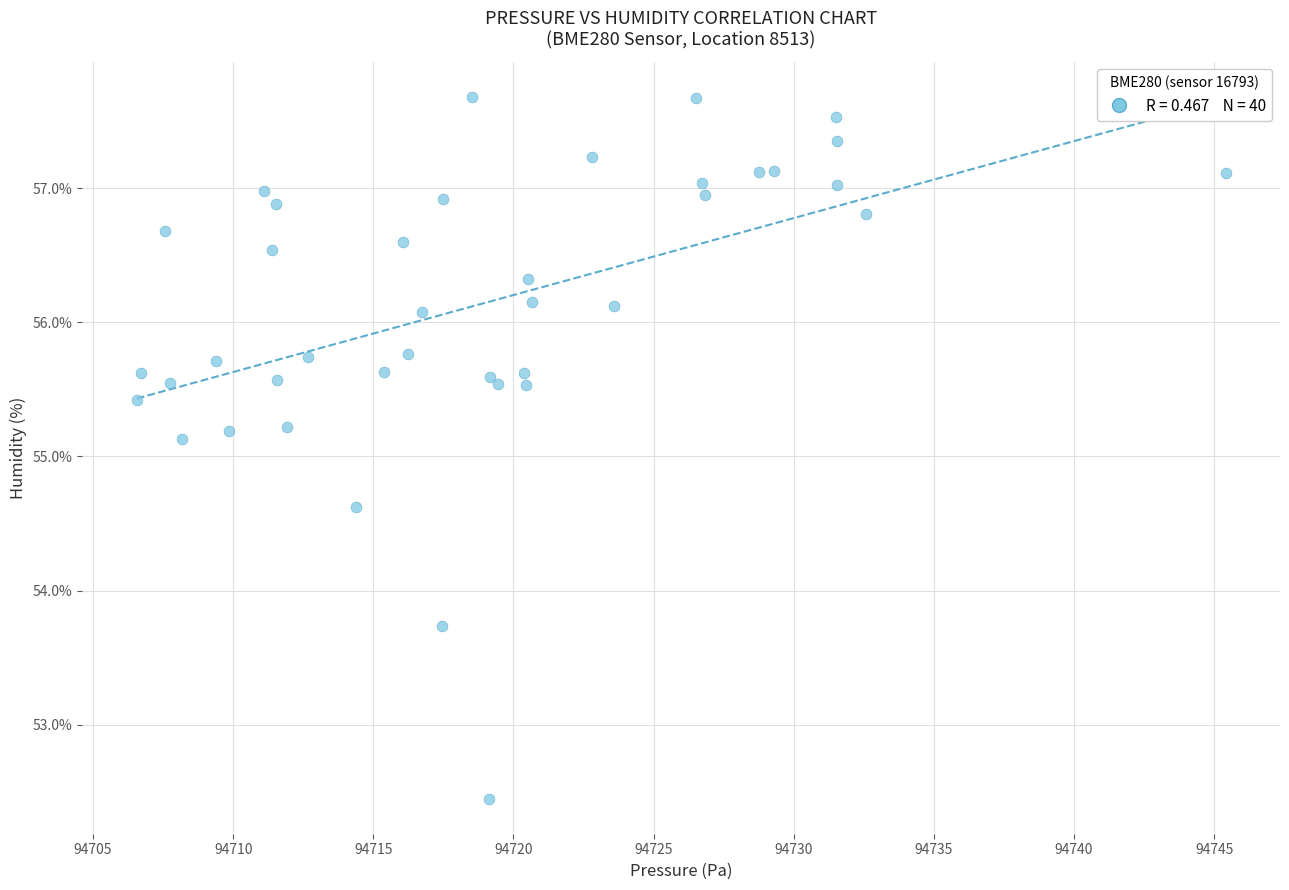

What Y value in the scatter plot is closest to 55?

55.1